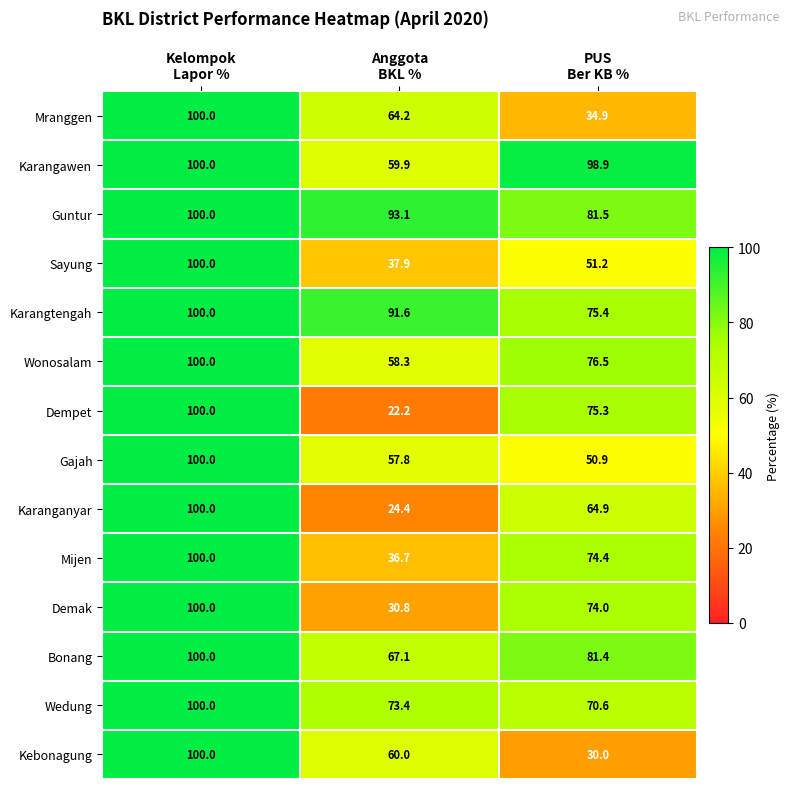

How many values in the Karangtengah series exceed 91?

2